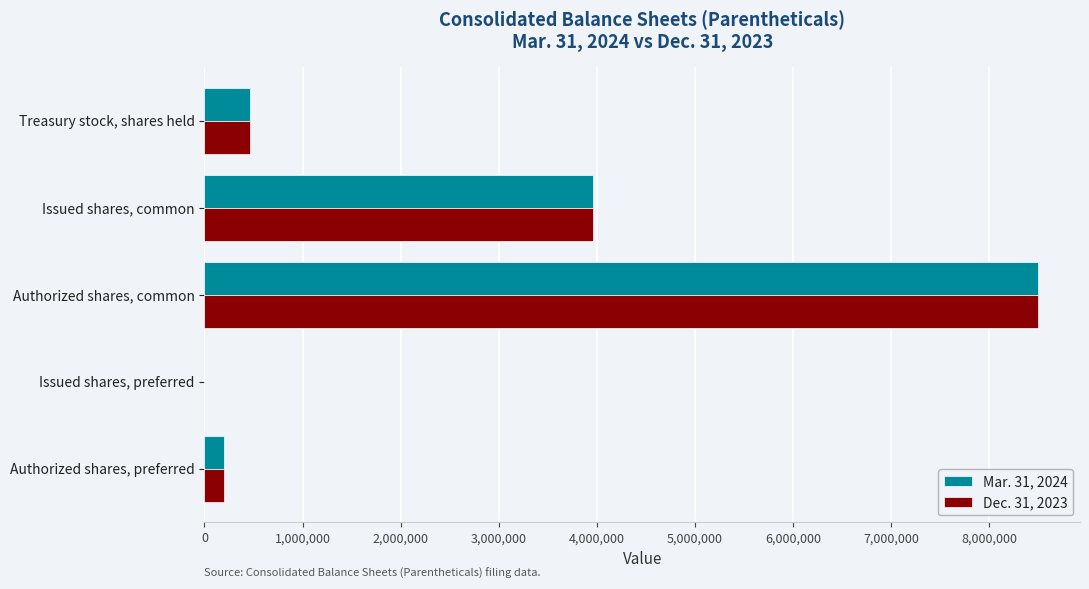

At which category is the sum across all series the highest?

Authorized shares, common